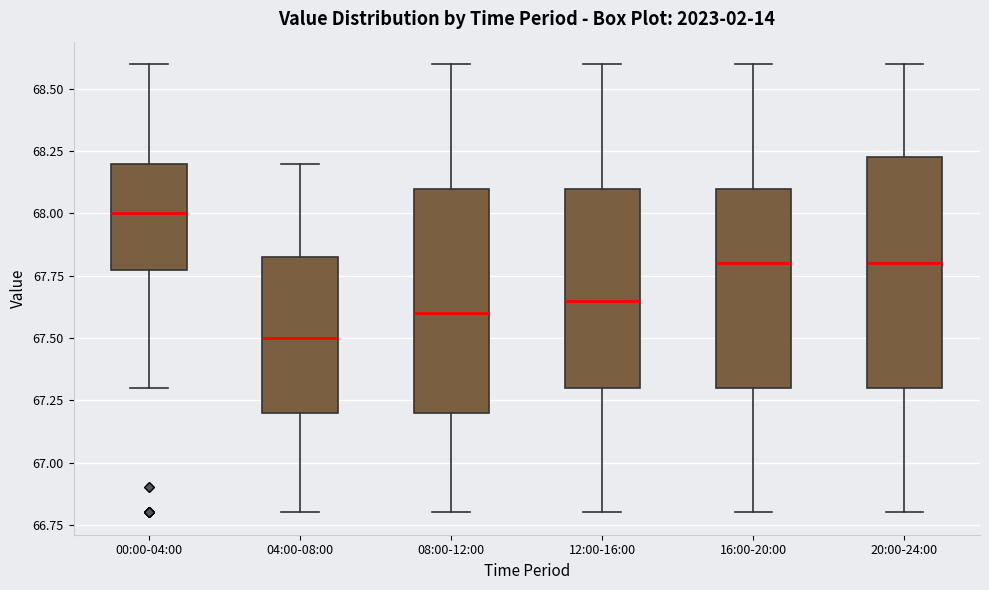

Which box's median line is the highest?

00:00-04:00